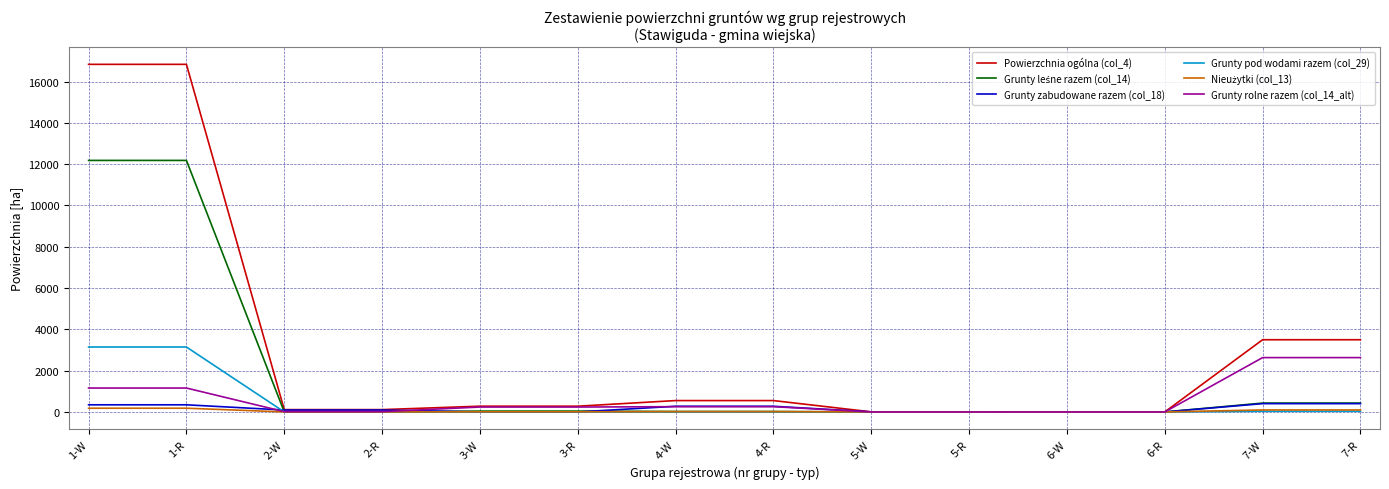

Which series has the largest total across all categories?

Powierzchnia ogólna (col_4)